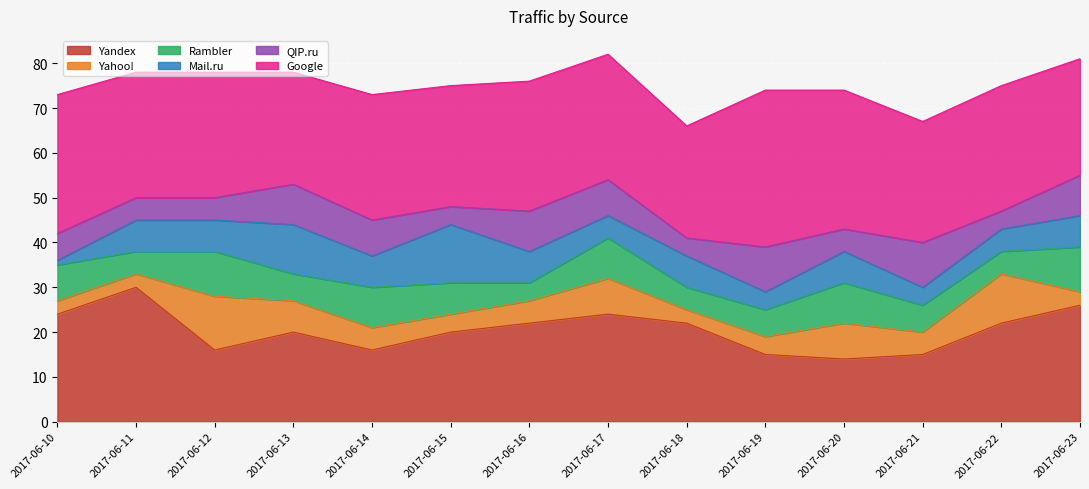

What are all the series names shown in the legend?

Yandex, Yahoo!, Rambler, Mail.ru, QIP.ru, Google